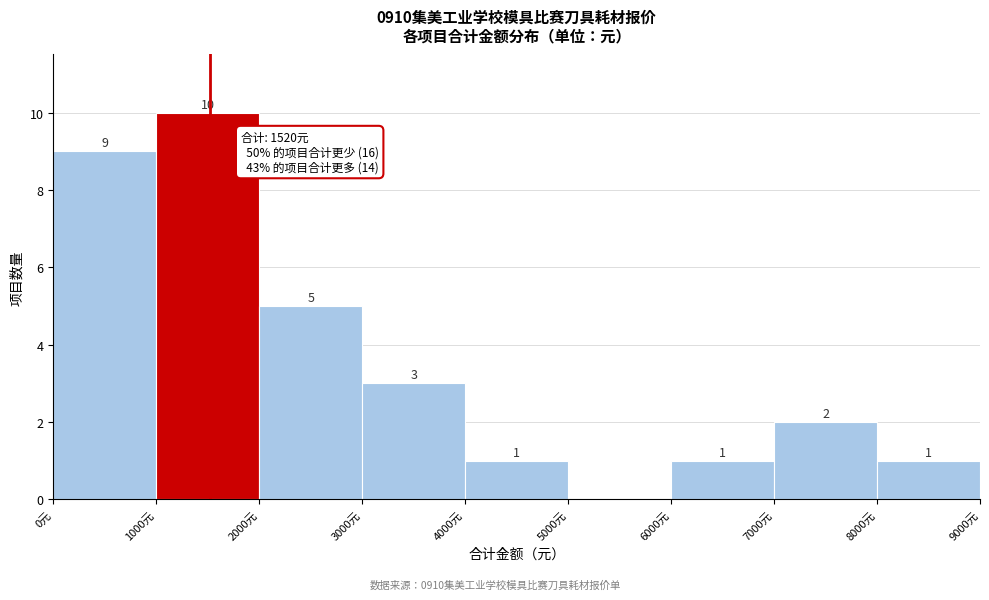

Over which range of the x-axis is the bar tallest?

1000 to 2000